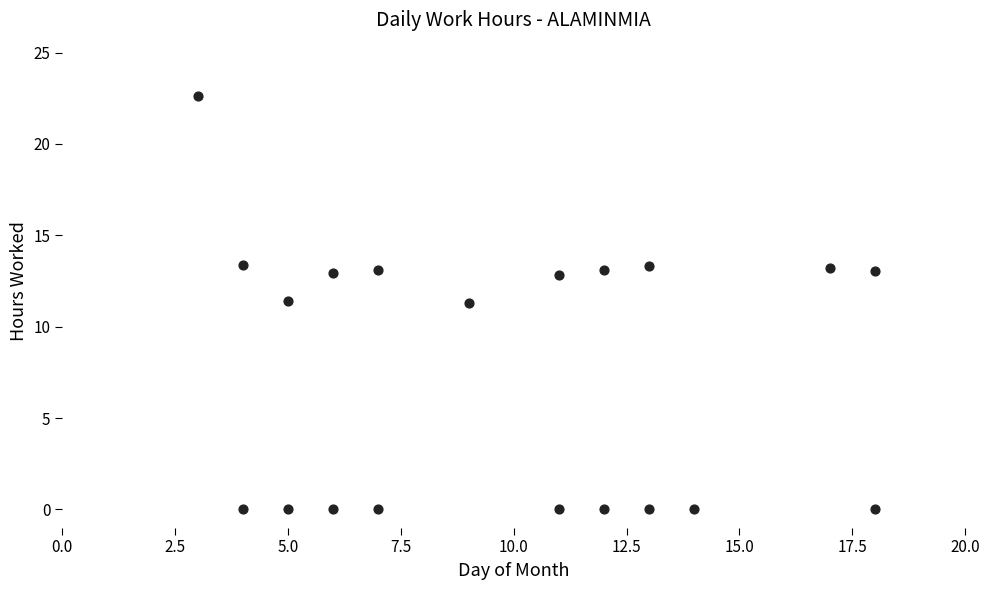

What is the range of X values (max minus min)?

15.0